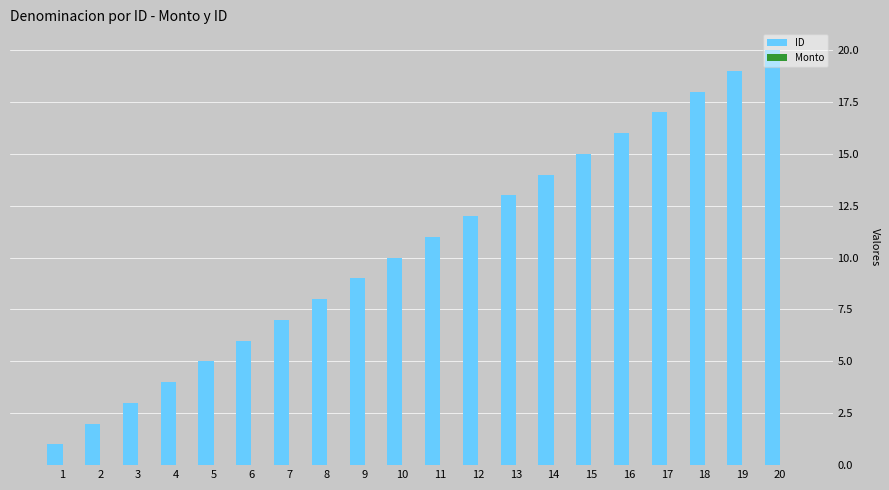

What is the change in value from 1 to 15?

+14